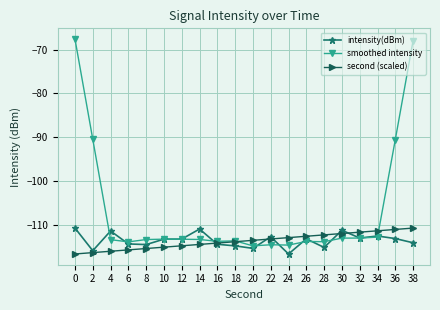

What is the difference between the highest and lowest values at 20?

1.8